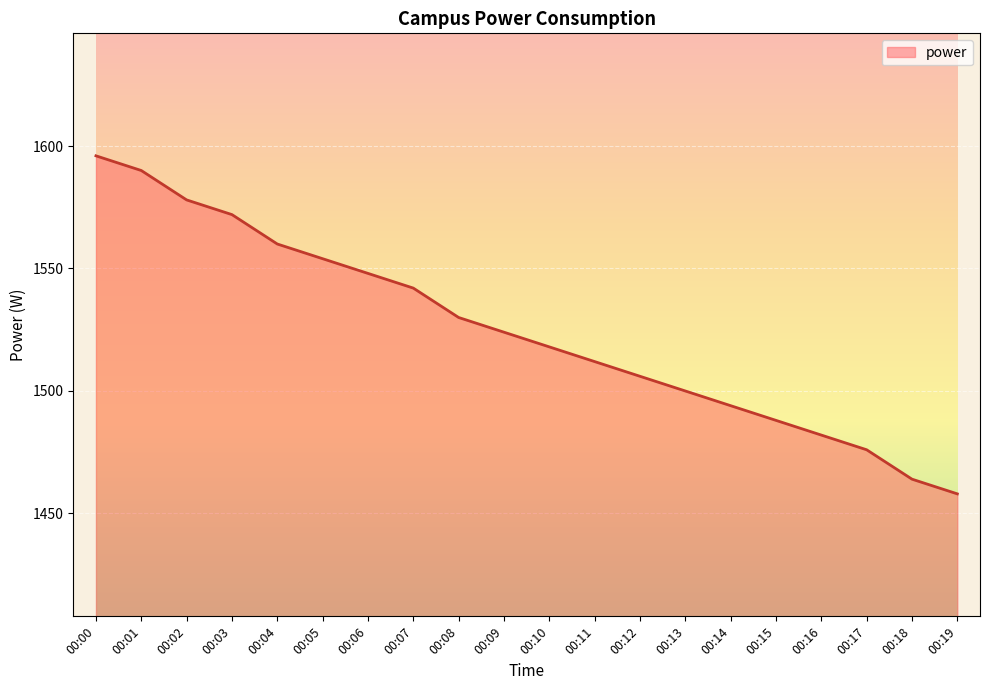

How many series are shown in this chart?

1